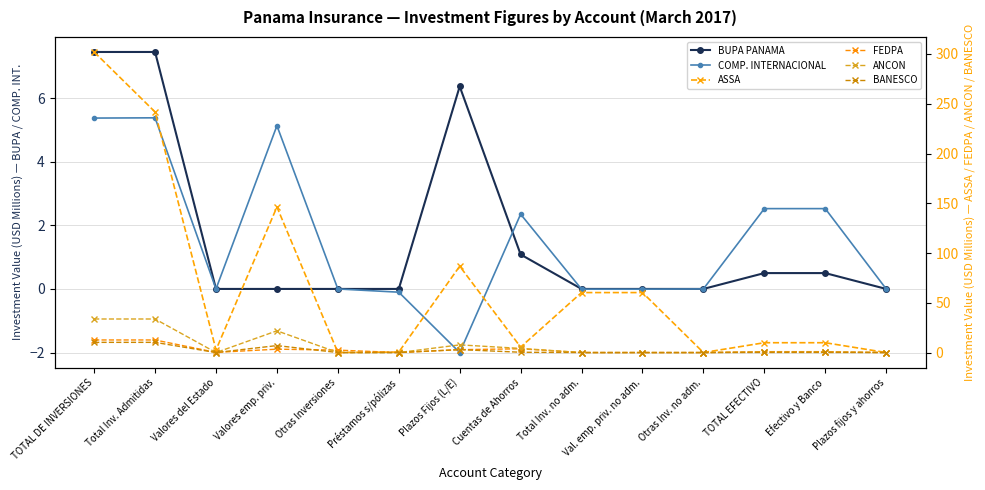

How many lines are shown in the chart?

6